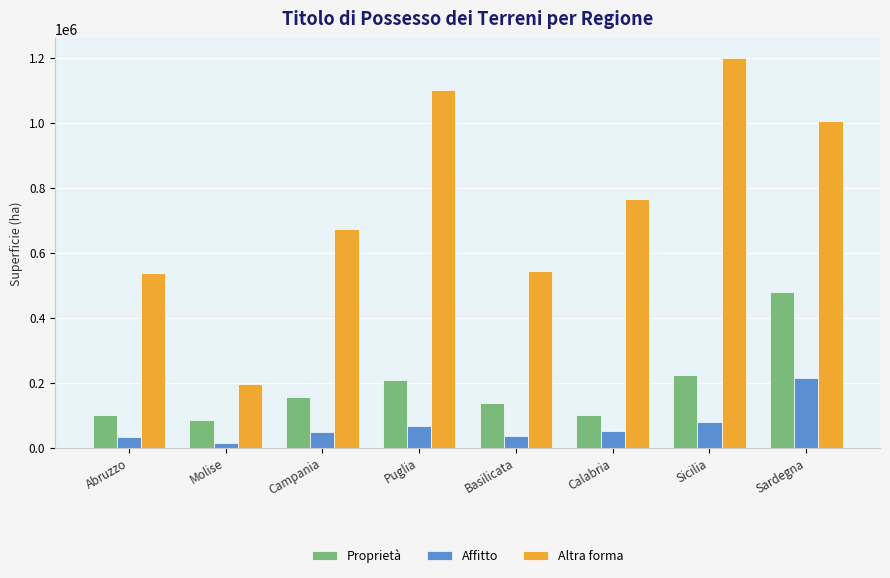

Rank the series at Sicilia from highest to lowest value.

Altra forma, Proprietà, Affitto